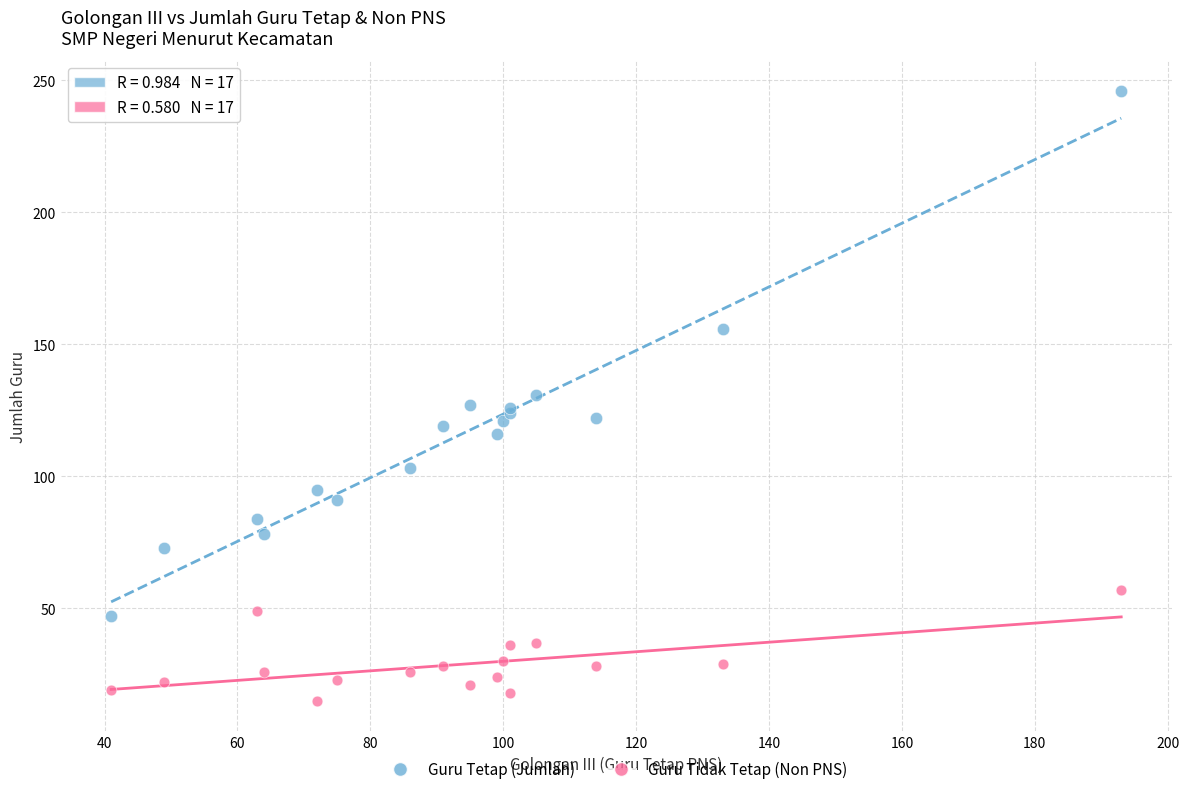

In the Guru Tetap (Jumlah) series, what Y value is closest to 146?

156